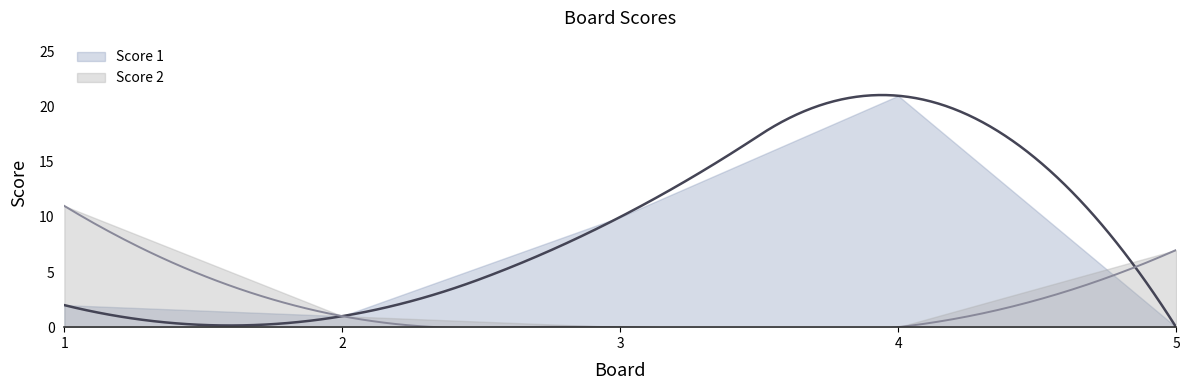

How many interior local valleys does the Score 1 series have?

1